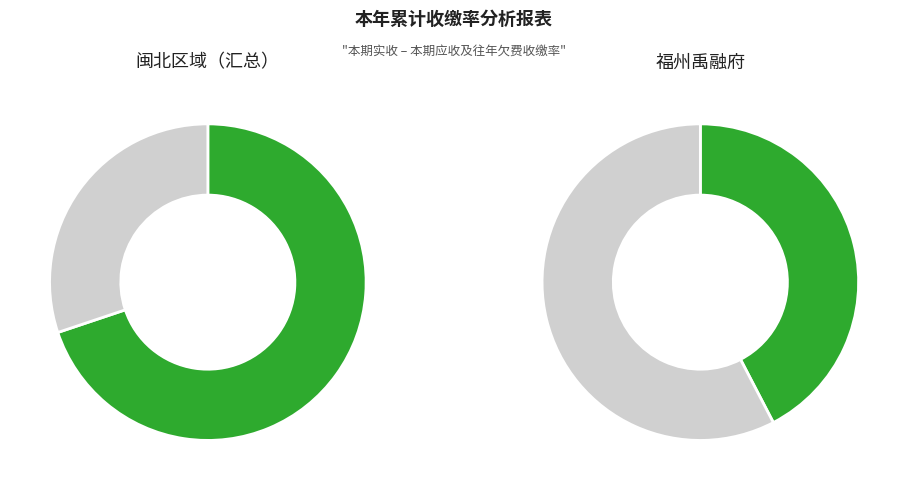

Is it true that 福州平潭大卫城 is 24% of the pie?

False